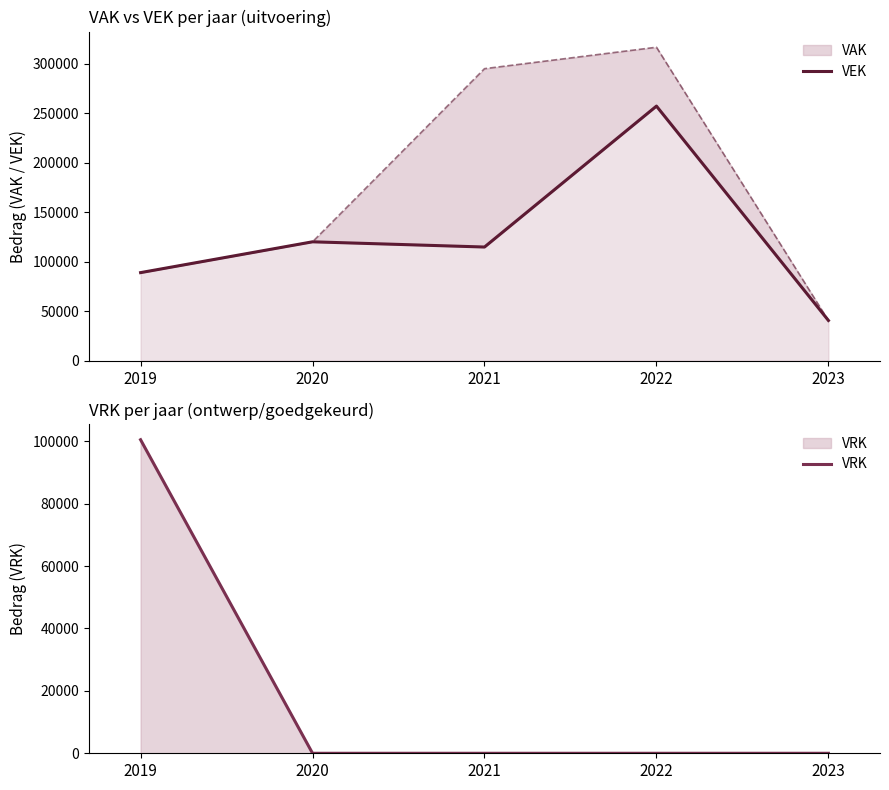

What is the total value across all series at 2020?

120074